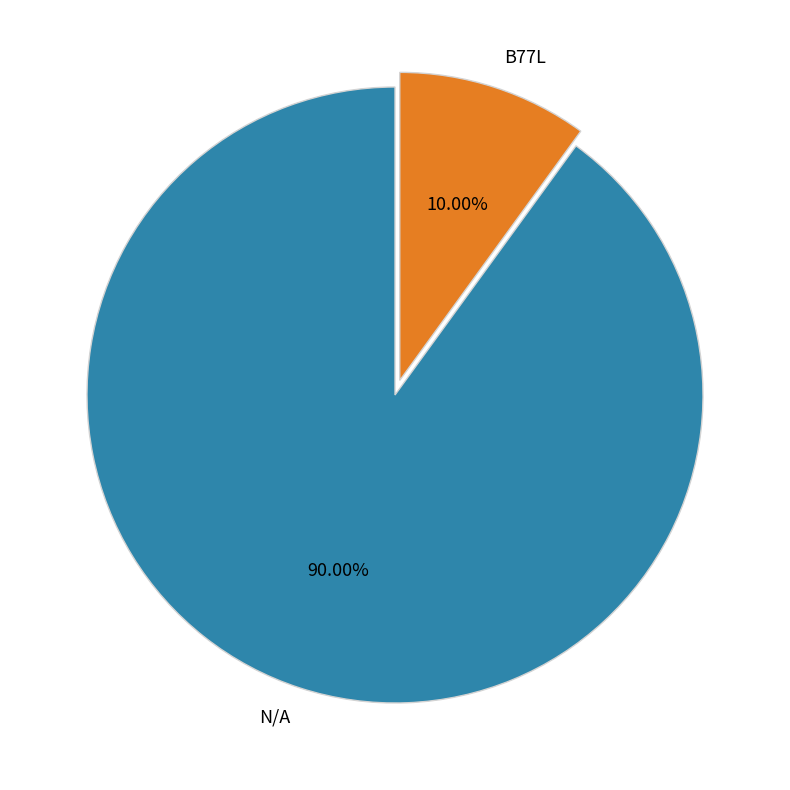

Is the sum of N/A and B77L greater than half?

Yes